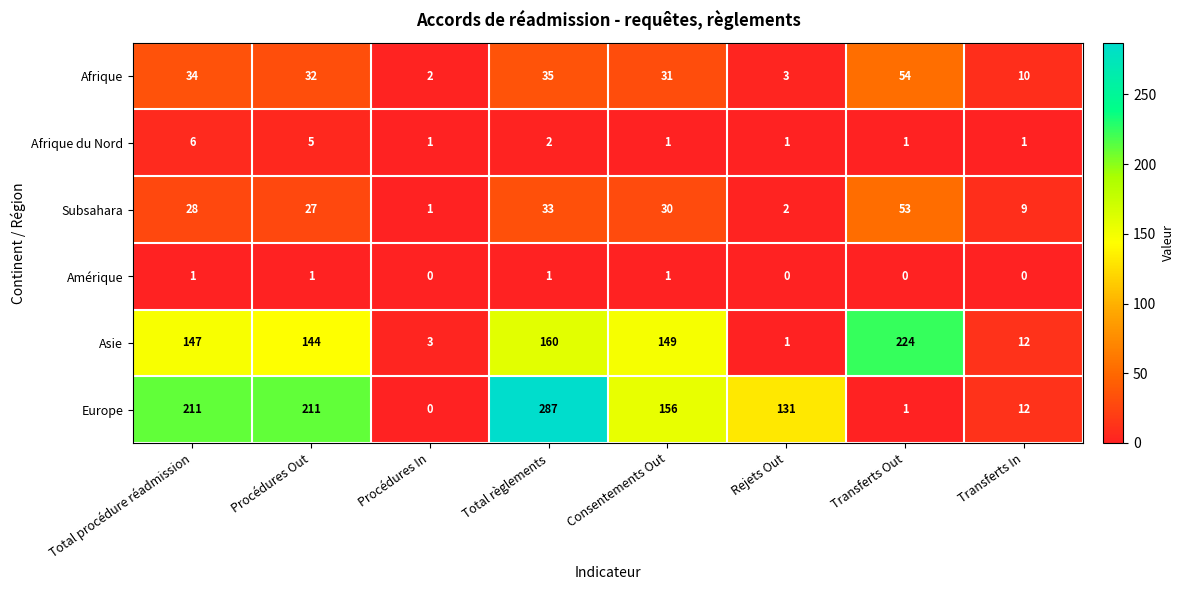

What is the greatest value displayed?

287